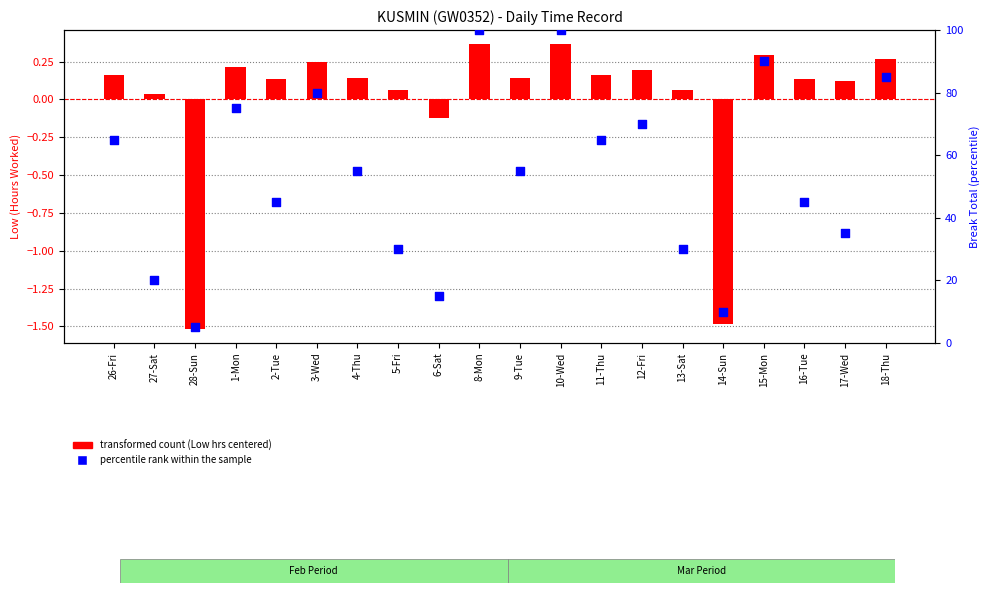

Which series reaches the maximum Y coordinate?

percentile rank within the sample